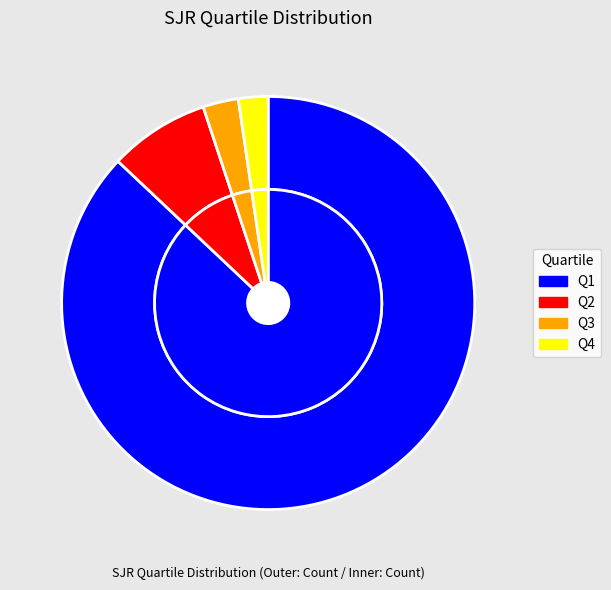

True or false: Q2 accounts for 2% of the total.

False